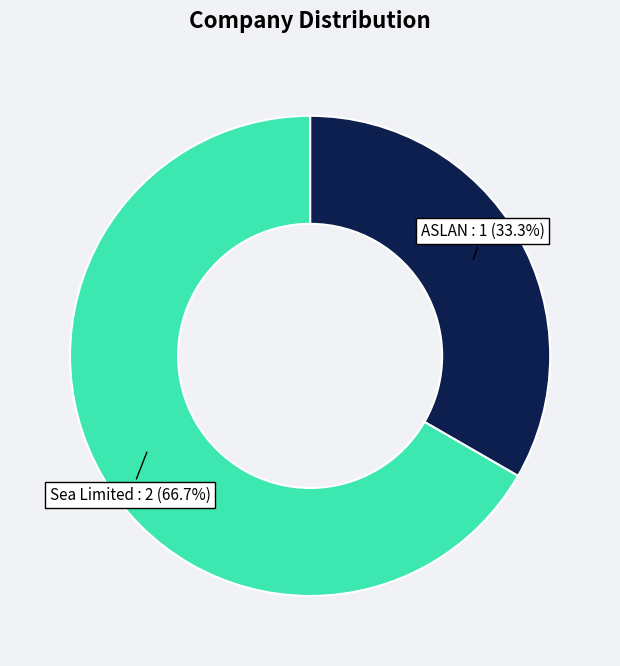

Is there any slice that represents more than half of the pie?

Yes